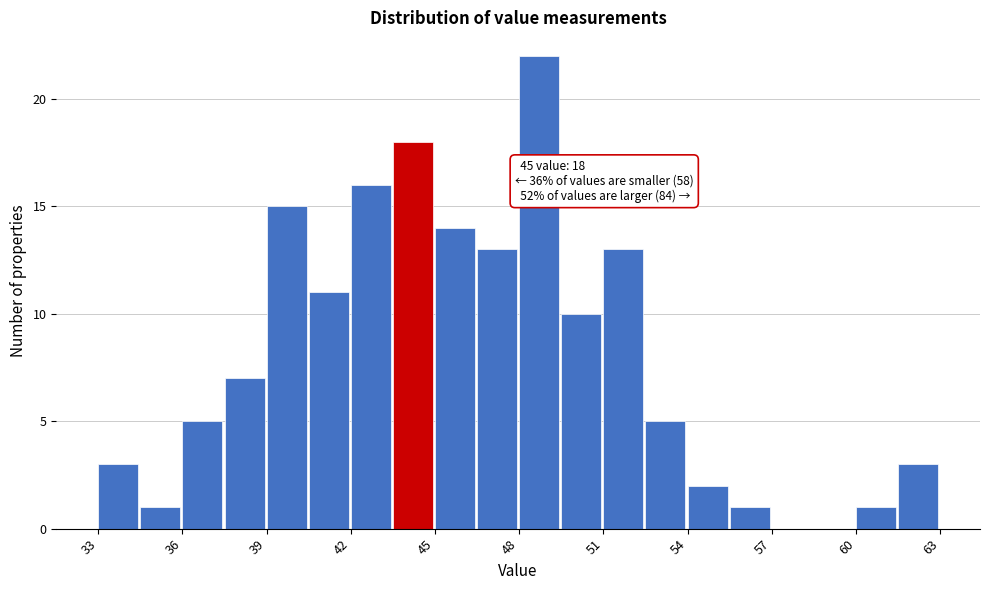

Around what value on the x-axis is the tallest bar? Give the approximate position of its centre, as read against the axis.

49.0